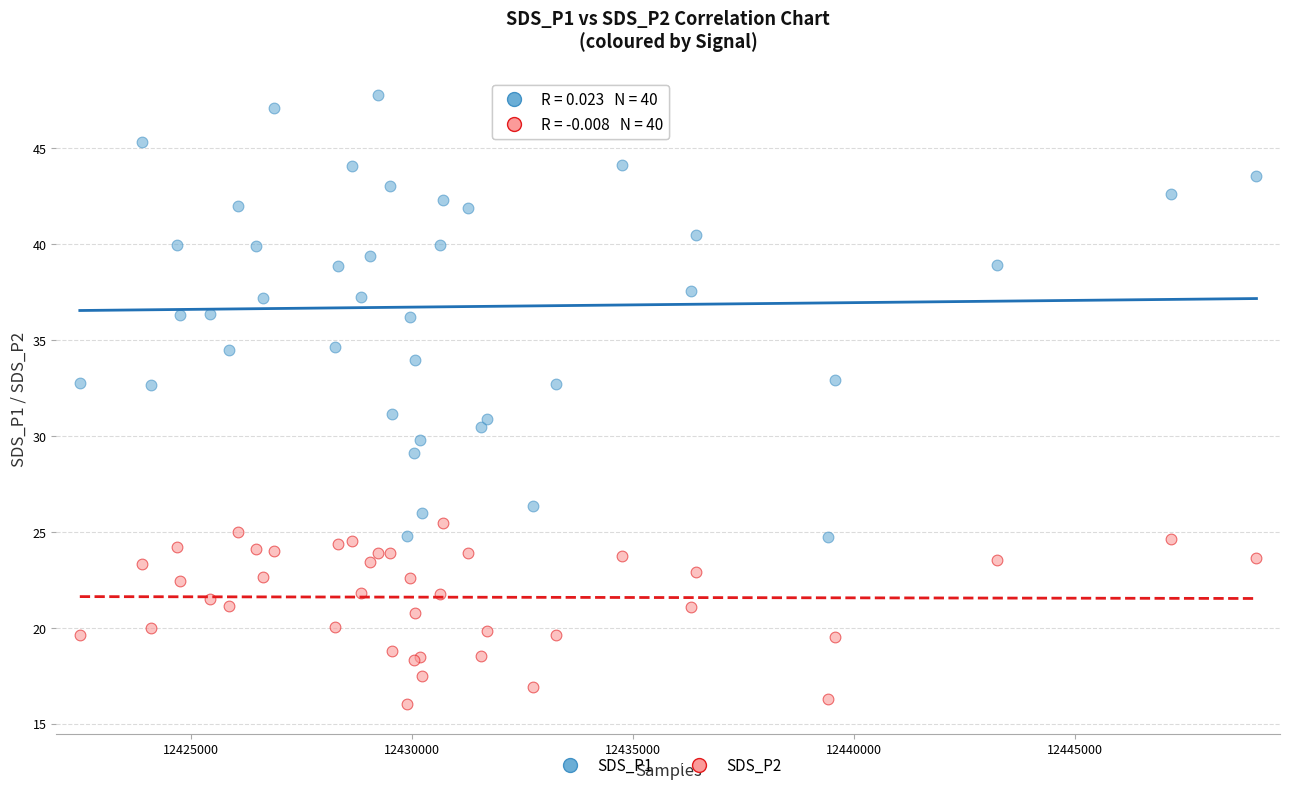

Which series has the widest spread of Y values?

SDS_P1